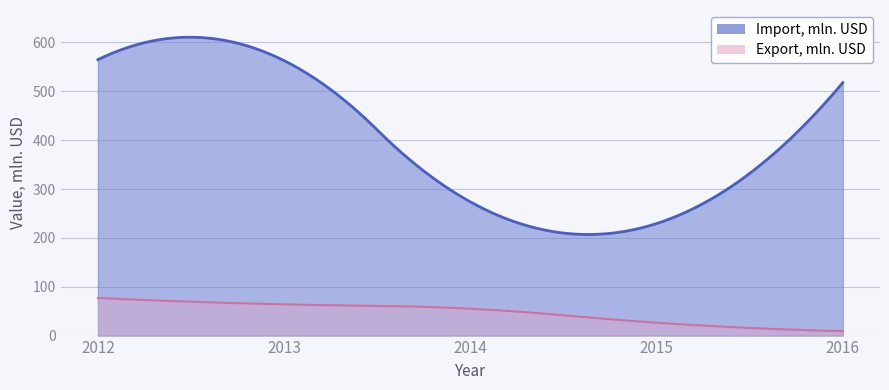

What is the average value of the Import, mln. USD series?

429.7